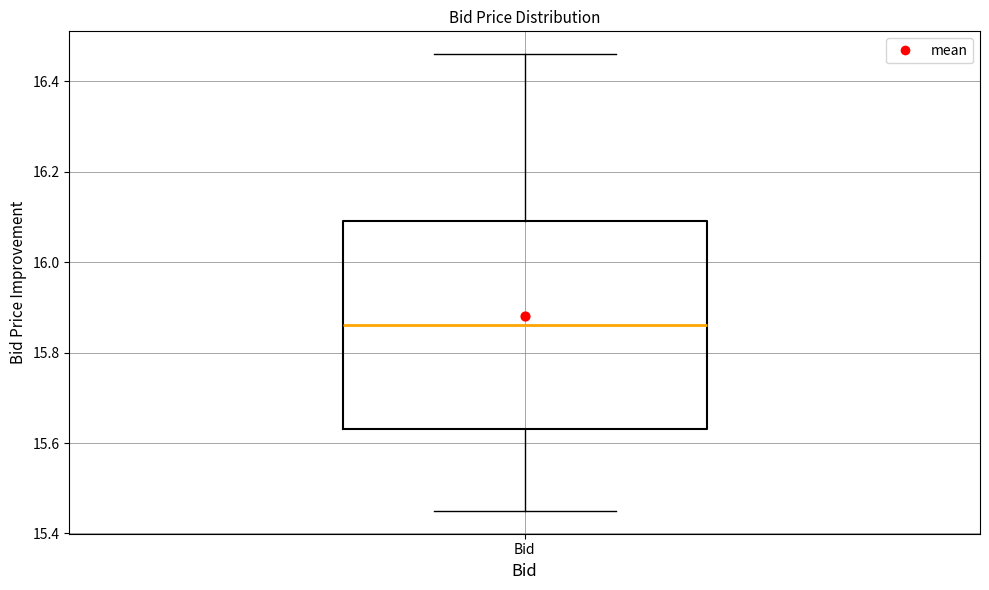

Where is the upper edge of the box for Bid on the y-axis? The values are not printed on the chart, so give them approximately, as read against the axis.

16.10